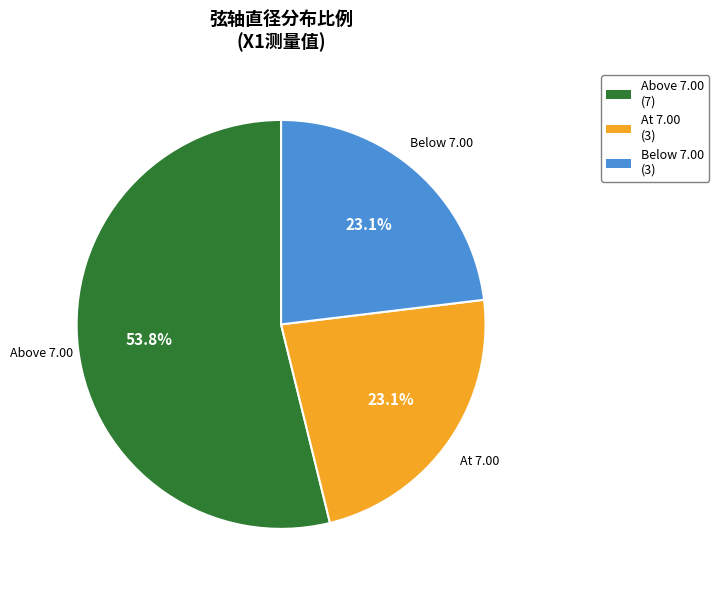

Does Above 7.00 (7) represent more than half of the total?

Yes